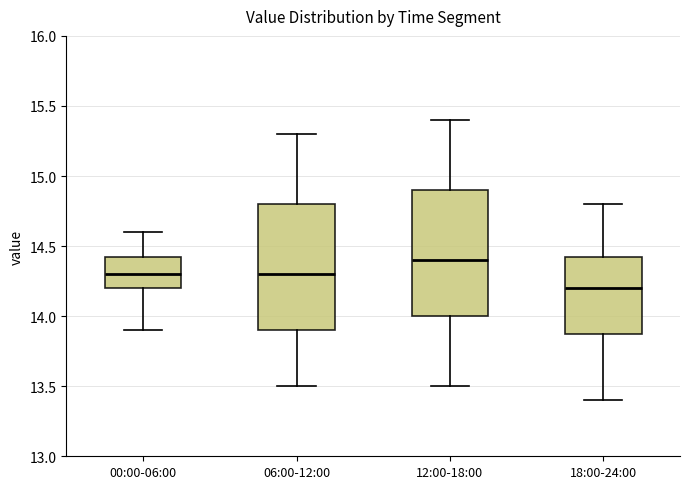

Reading left to right, read every box against the y-axis: the position of its median line, the range the box covers, and the ends of its whiskers. The values are not printed on the chart, so give them approximately, as read against the axis.

00:00-06:00: median 14.30, box 14.20 to 14.45, whiskers 13.90 to 14.60
06:00-12:00: median 14.30, box 13.90 to 14.80, whiskers 13.50 to 15.30
12:00-18:00: median 14.40, box 14.00 to 14.90, whiskers 13.50 to 15.40
18:00-24:00: median 14.20, box 13.90 to 14.45, whiskers 13.40 to 14.80